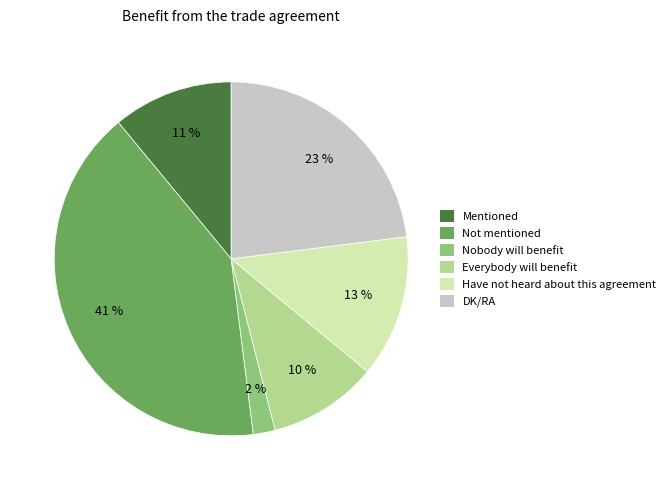

Rank the categories by value from highest to lowest.

Not mentioned, DK/RA, Have not heard about this agreement, Mentioned, Everybody will benefit, Nobody will benefit